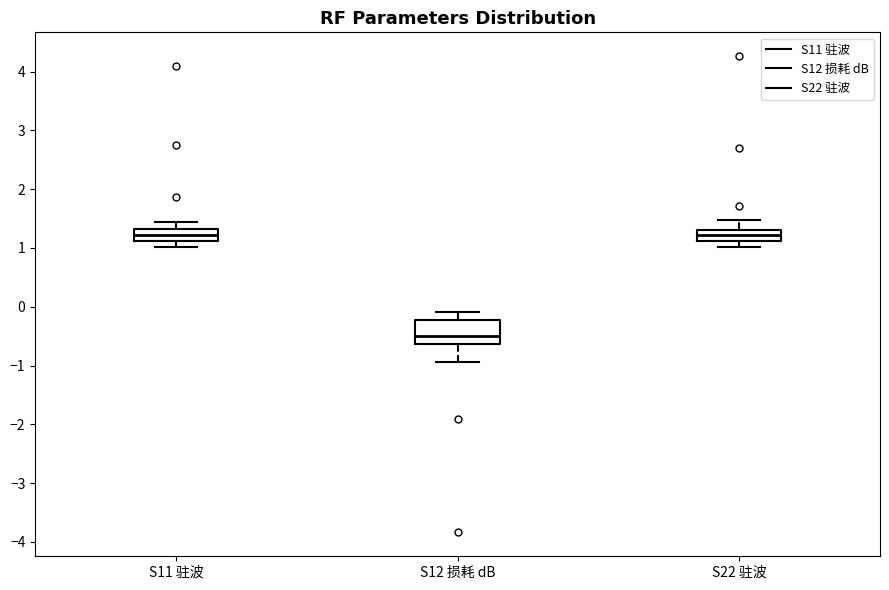

Where is the upper edge of the box for S11 驻波 on the y-axis? The values are not printed on the chart, so give them approximately, as read against the axis.

1.3